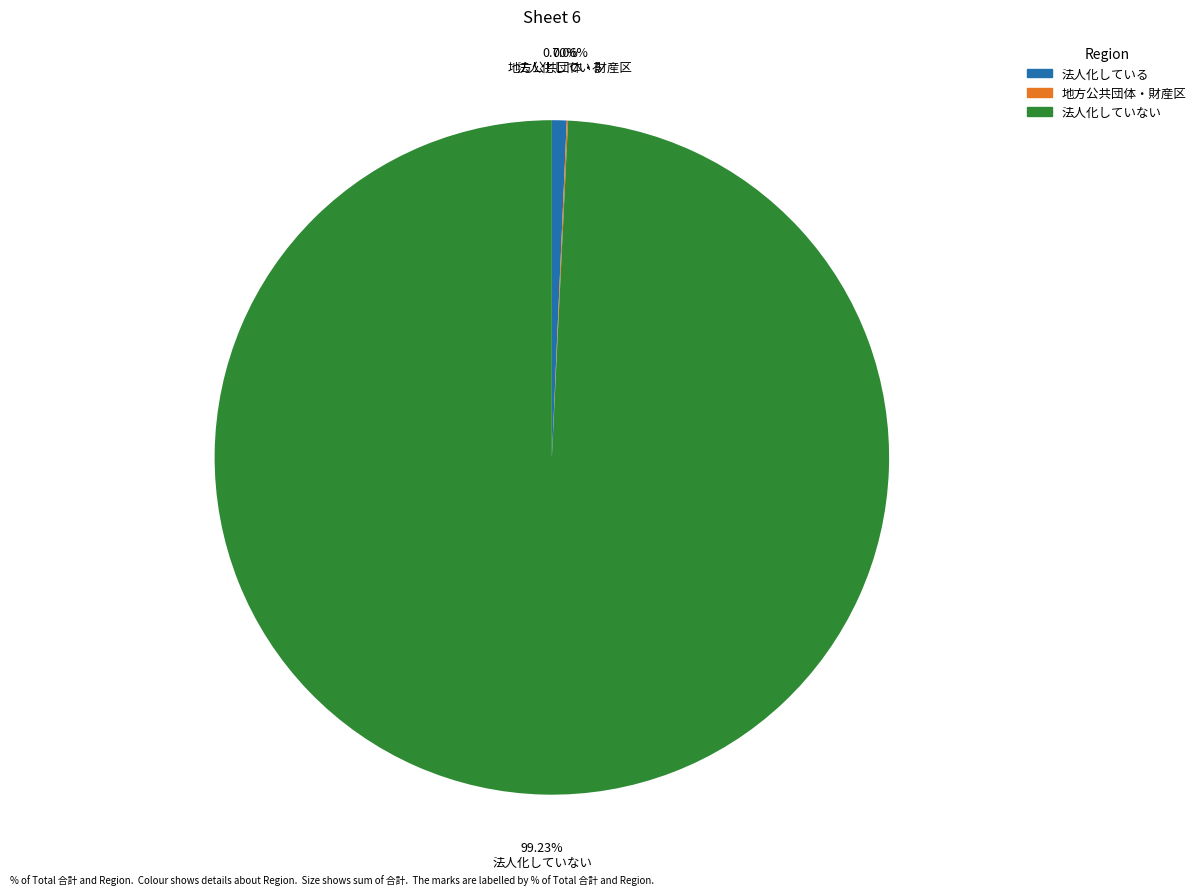

What is the largest slice in the pie chart?

法人化していない